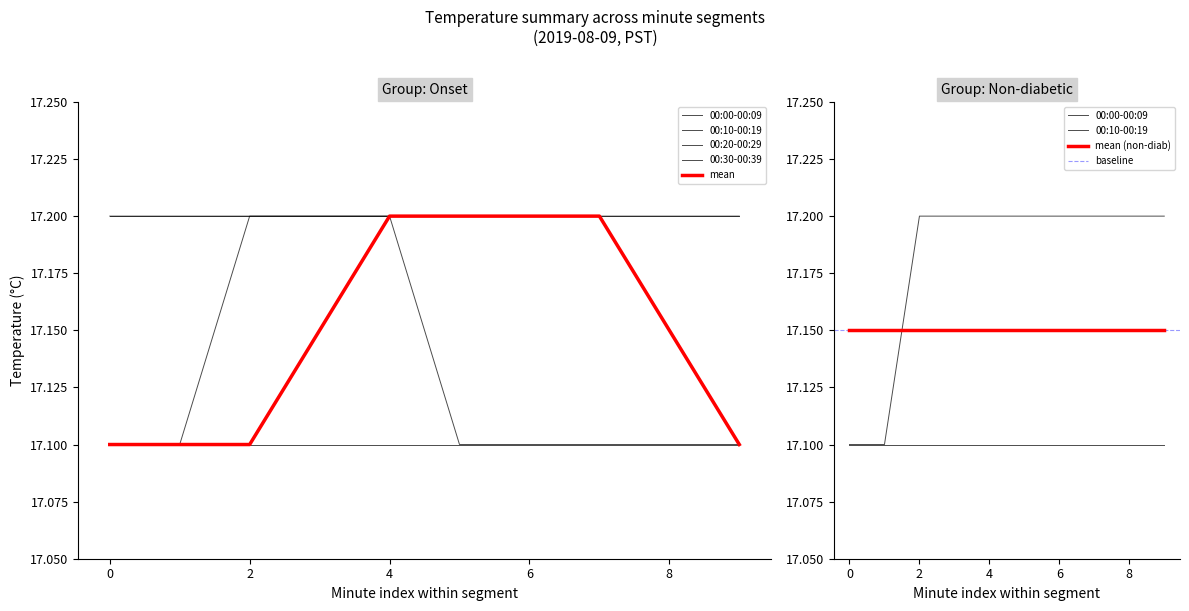

What is the average value of the 00:30-00:39 series?

17.1